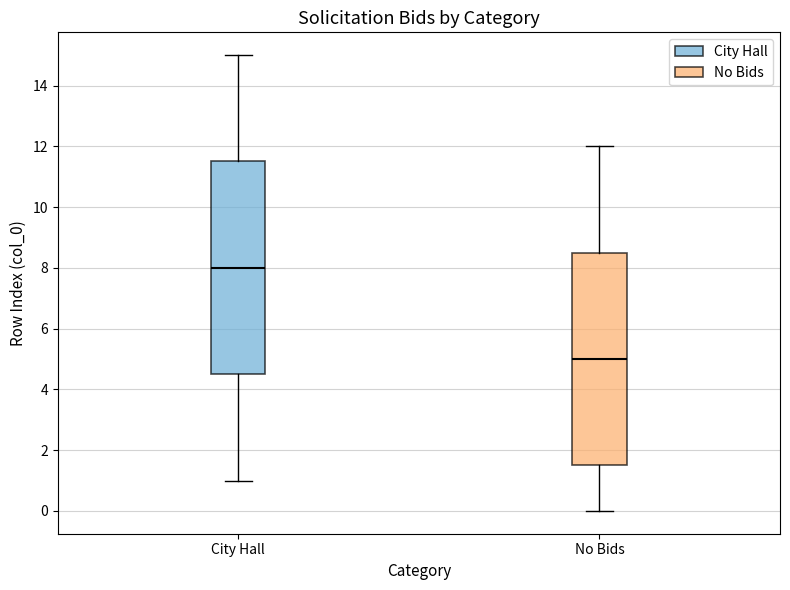

Reading left to right, transcribe this box plot: for each box, give where its median line is, the range the box spans, and where its two whiskers end, as read against the y-axis. The values are not printed on the chart, so give them approximately, as read against the axis.

City Hall: median 8.0, box 4.6 to 11.6, whiskers 1.0 to 15.0
No Bids: median 5.0, box 1.6 to 8.6, whiskers 0.0 to 12.0